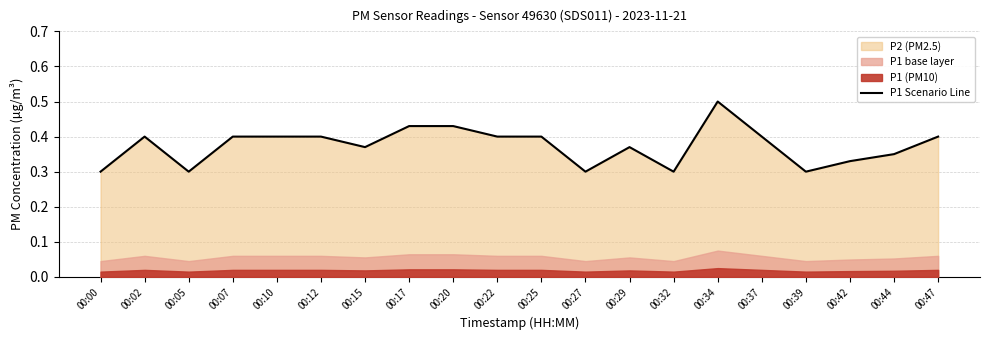

Between 00:32 and 00:29, which is larger?

00:29